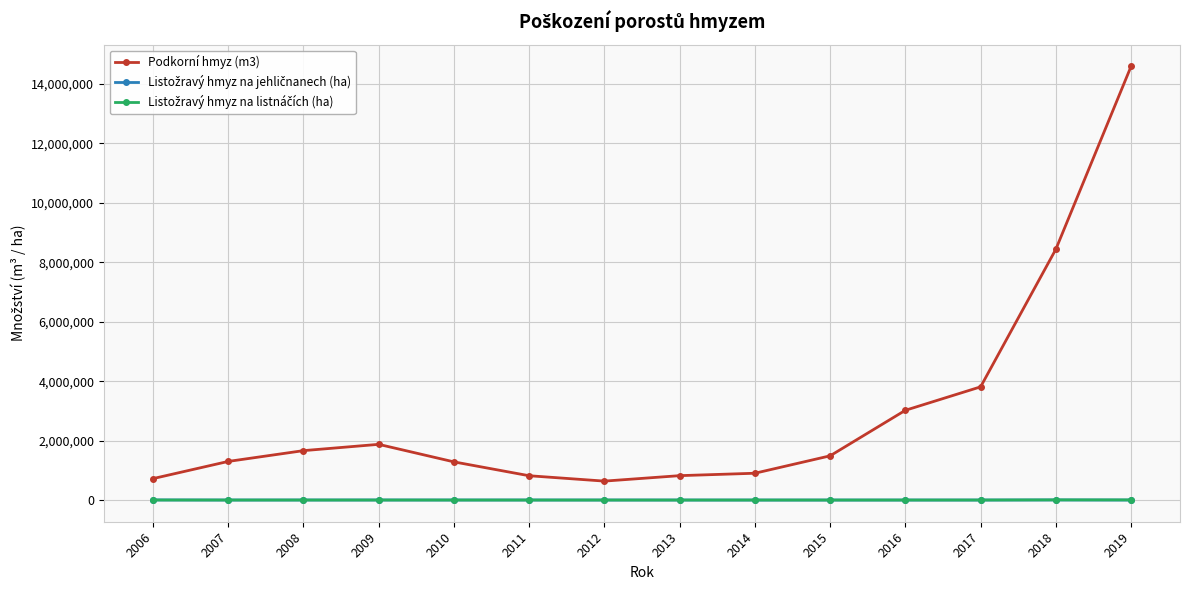

What is the total value across all series at 2009?

1876535.0